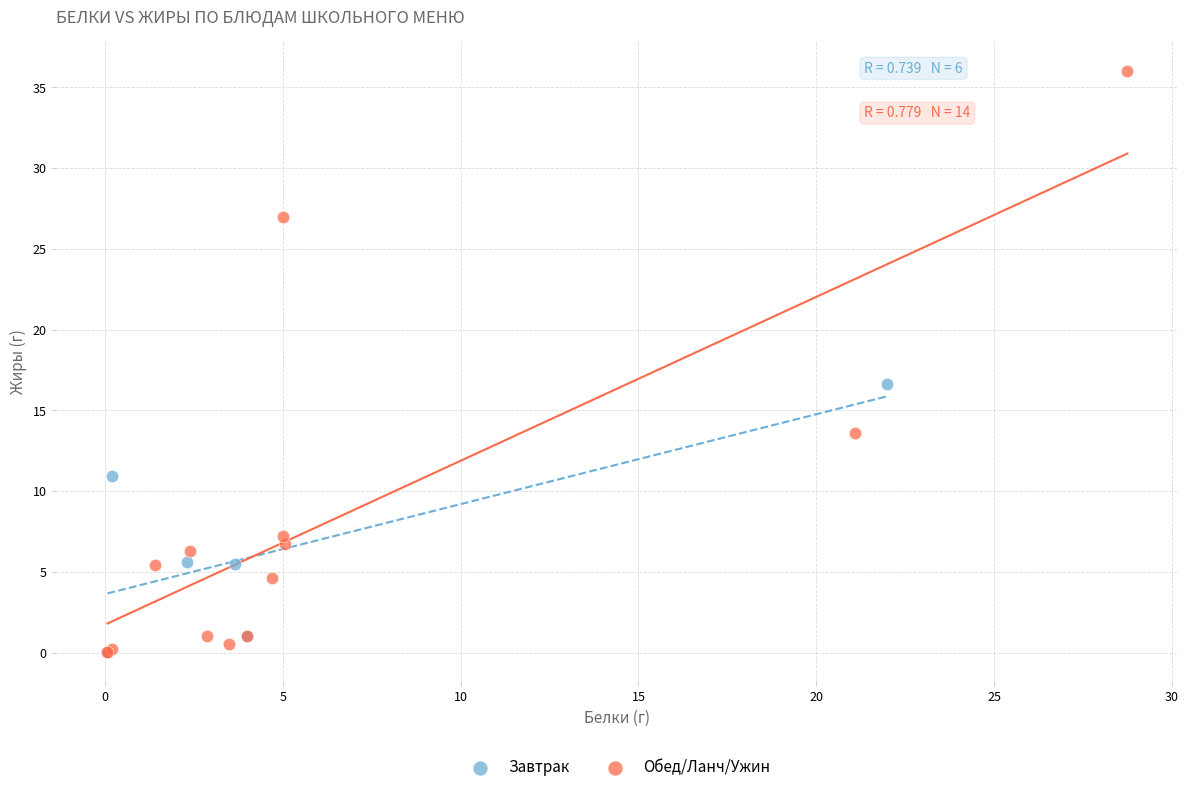

Which series reaches the maximum Y coordinate?

Обед/Ланч/Ужин